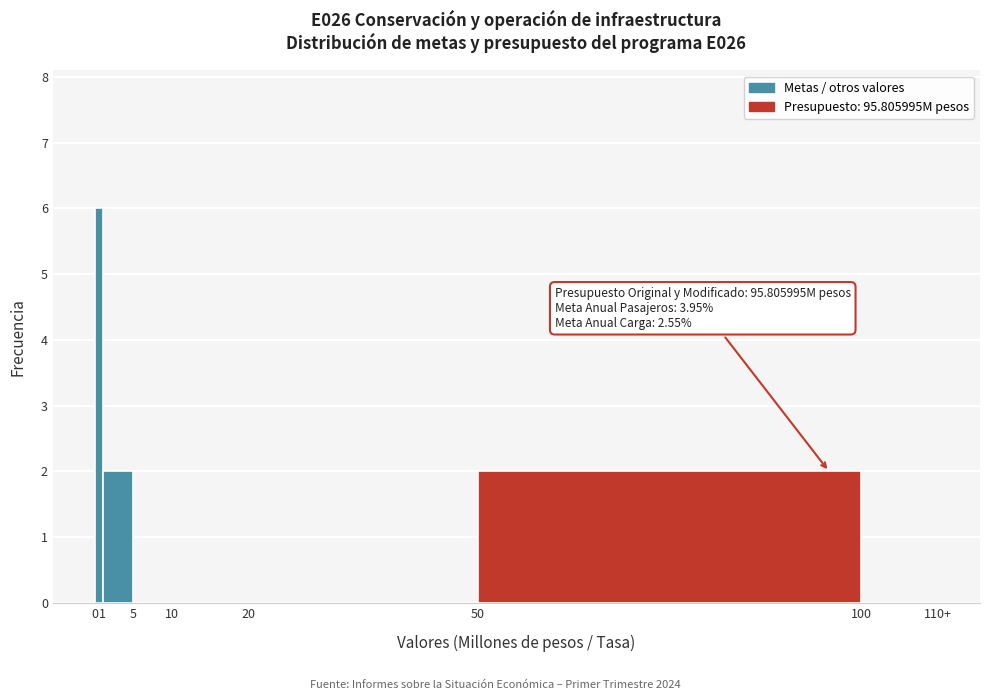

Reading left to right, list all the values displayed in this chart.

0=6	1=2	5=0	10=0	20=0	50=2	100=0